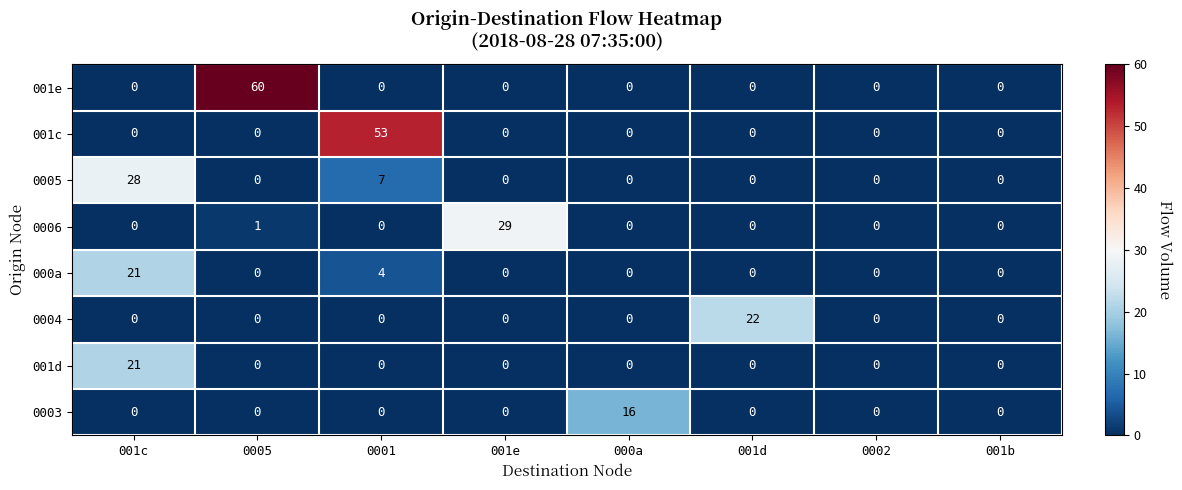

Which series has the largest range (max minus min)?

001e